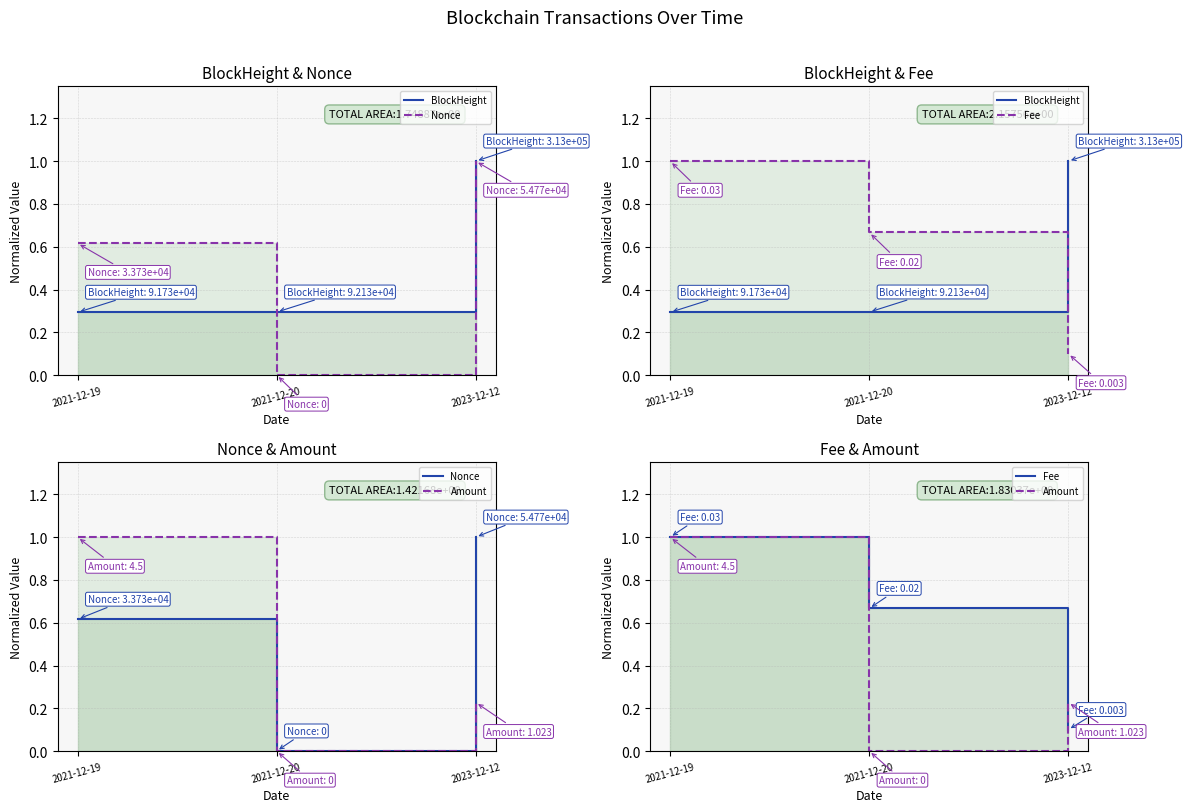

Is the value of BlockHeight at 2023-12-12 greater than the value of Amount at 2021-12-20?

Yes